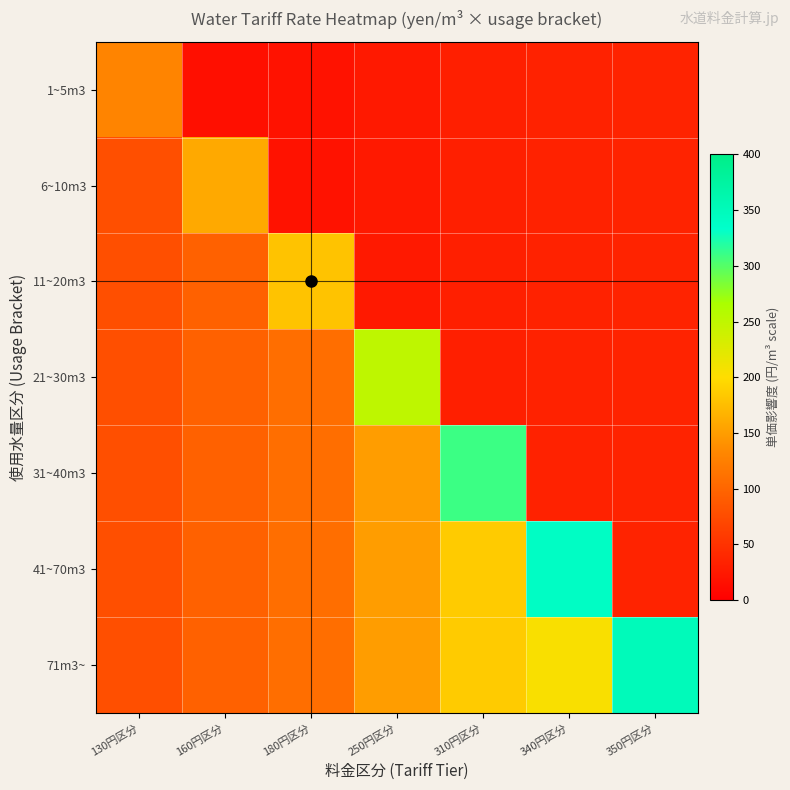

Which series has the largest range (max minus min)?

41~70m3